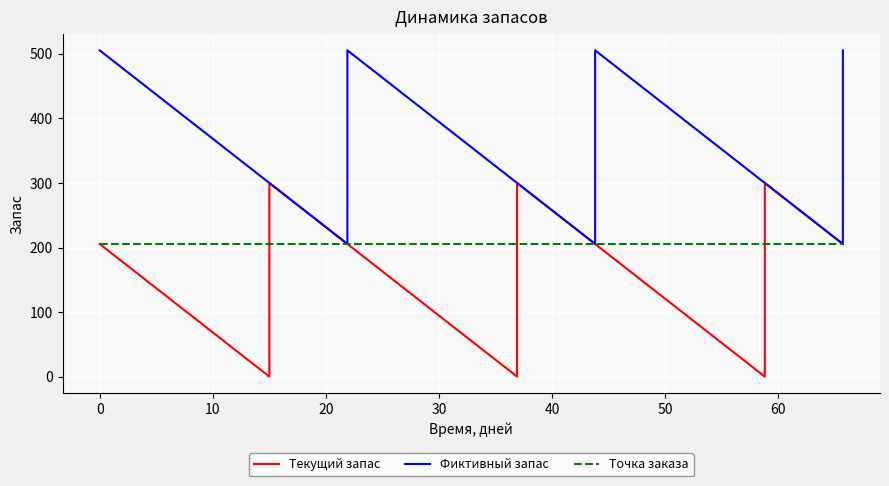

What is the average value of the Точка заказа series?

205.5